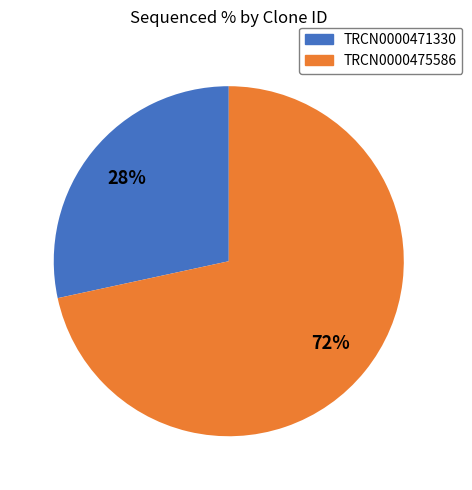

To the nearest percent, what is the average slice percentage?

50%